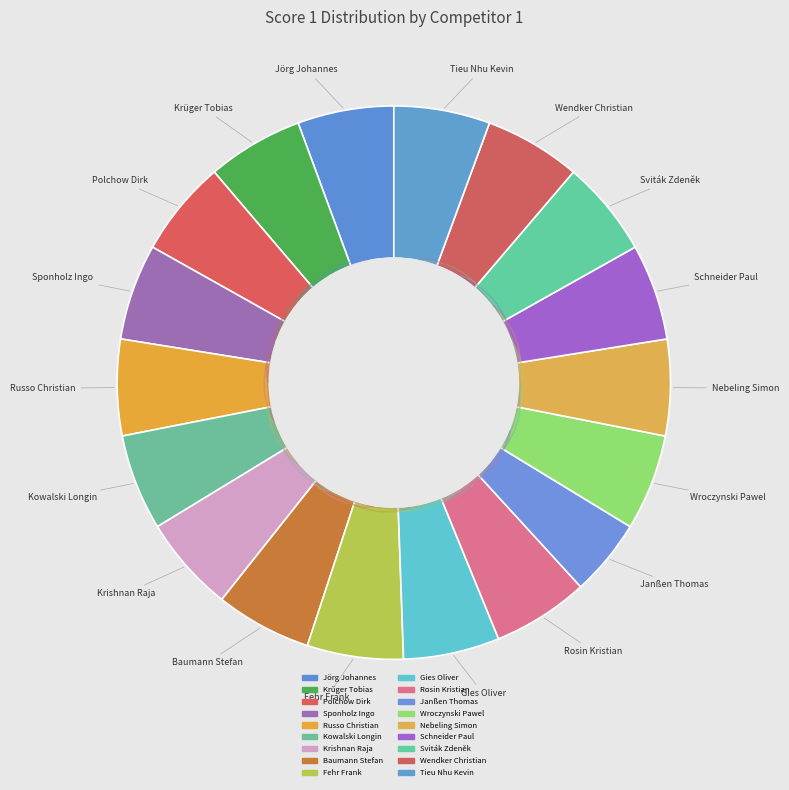

Between Nebeling Simon and Polchow Dirk, which is larger?

Nebeling Simon